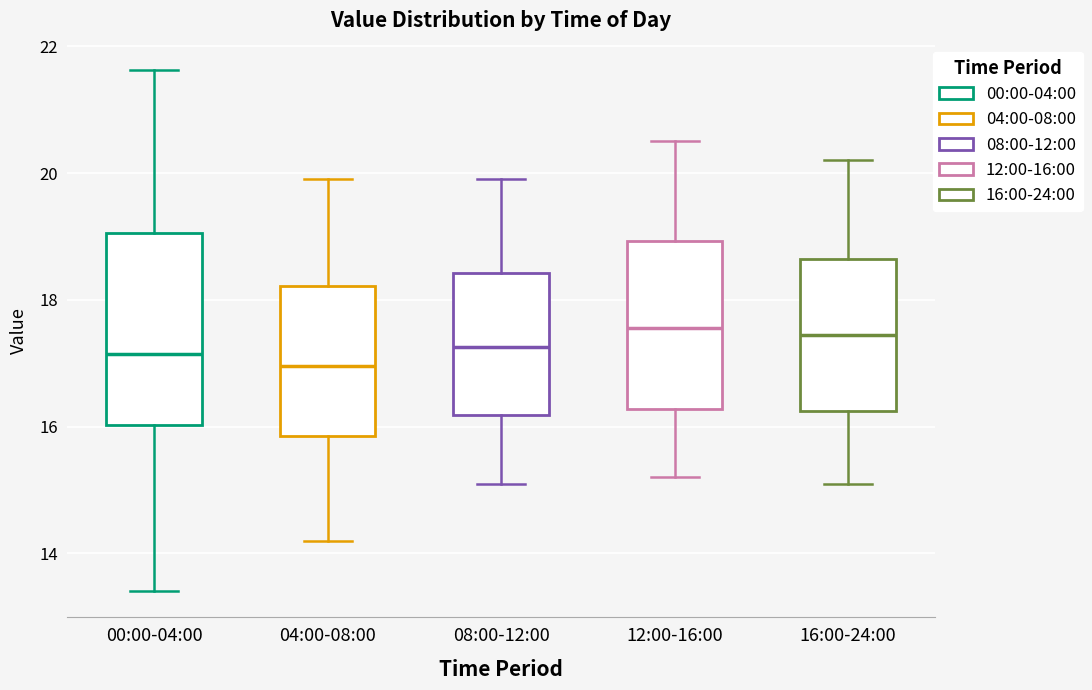

Where does the upper whisker of the box for 16:00-24:00 end on the y-axis? The values are not printed on the chart, so give them approximately, as read against the axis.

20.2